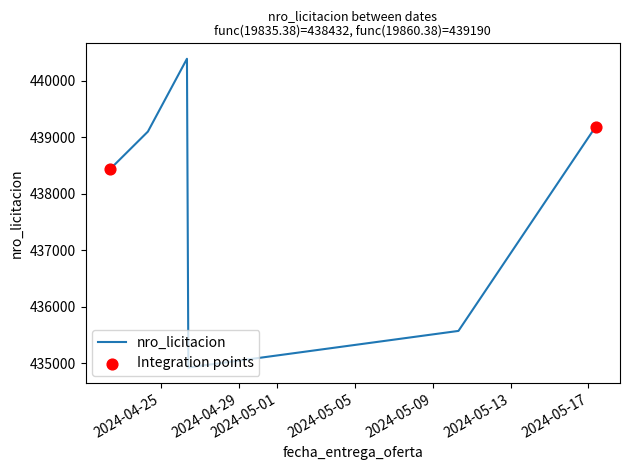

What is the greatest value displayed?

440393